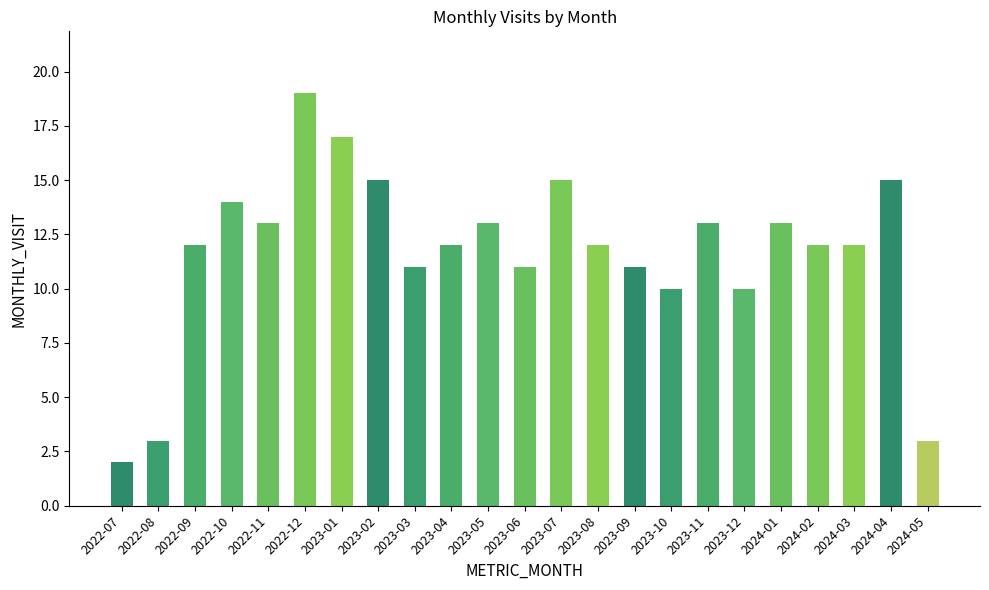

Reading left to right, extract all data points from this chart.

2022-07=2	2022-08=3	2022-09=12	2022-10=14	2022-11=13	2022-12=19	2023-01=17	2023-02=15	2023-03=11	2023-04=12	2023-05=13	2023-06=11	2023-07=15	2023-08=12	2023-09=11	2023-10=10	2023-11=13	2023-12=10	2024-01=13	2024-02=12	2024-03=12	2024-04=15	2024-05=3